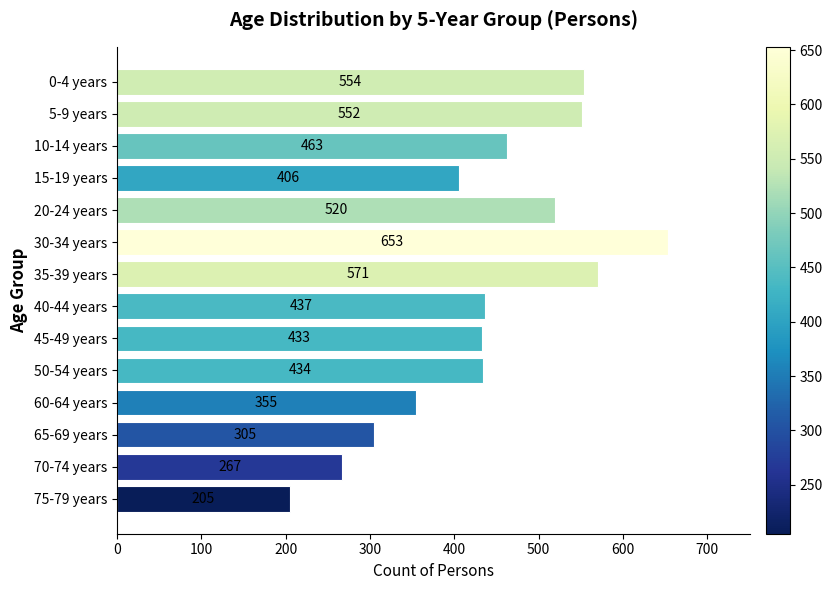

What is the change in value from 10-14 years to 30-34 years?

+190